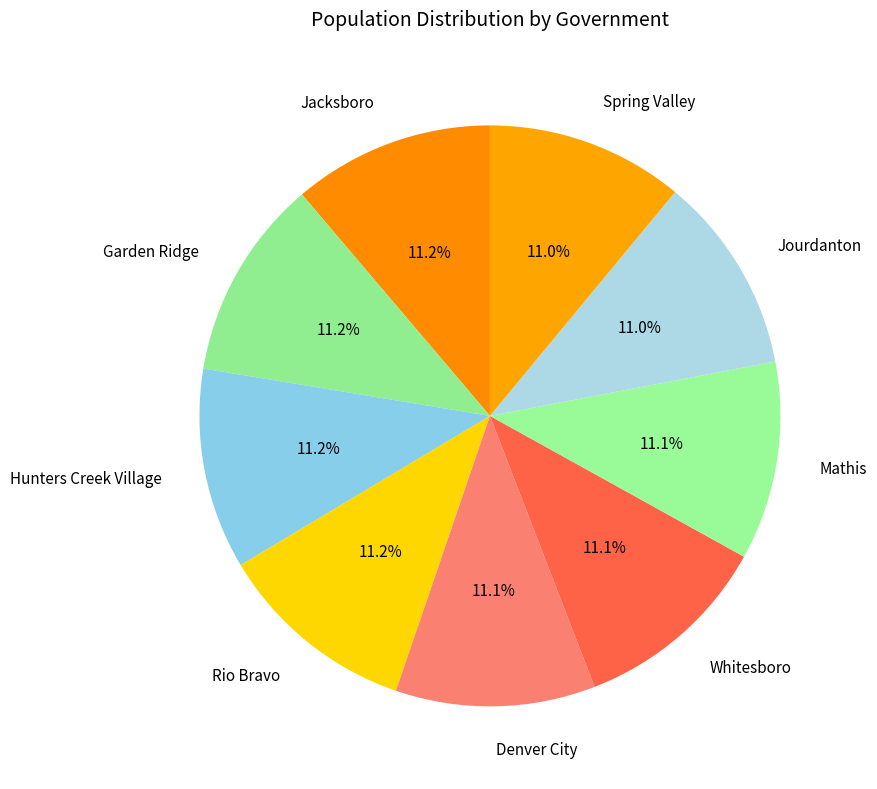

To the nearest percent, what percentage of the pie is Whitesboro?

11%